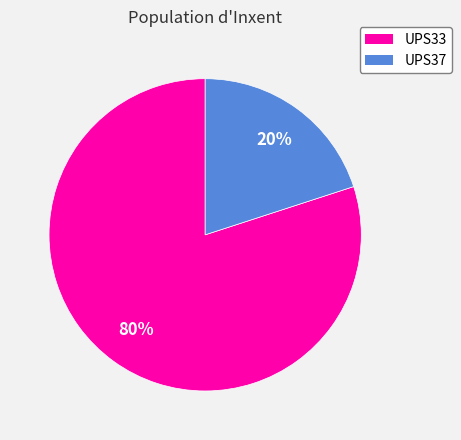

To the nearest percent, what percentage of the pie is UPS37?

20%